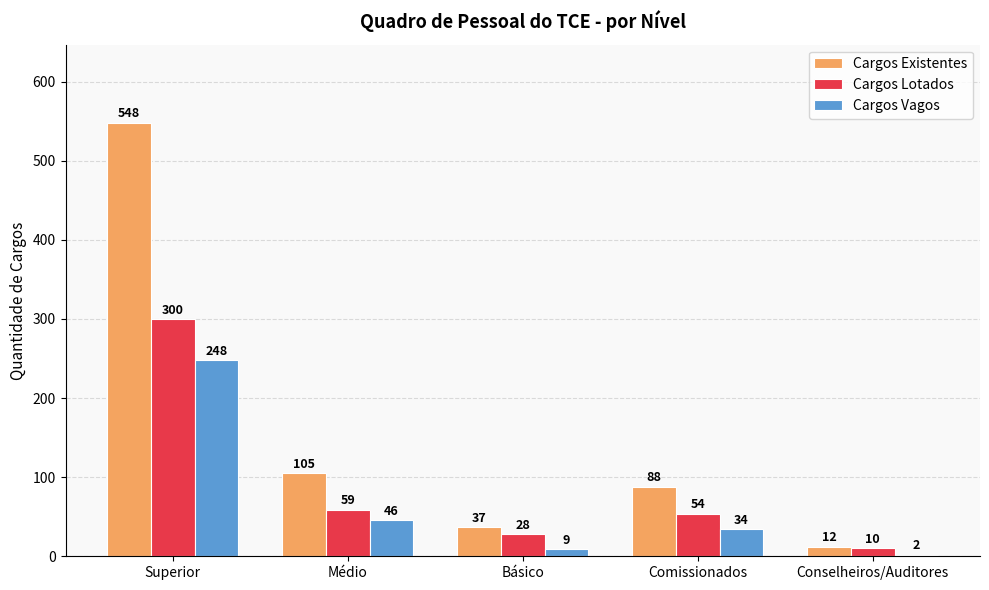

Which series has the largest range (max minus min)?

Cargos Existentes